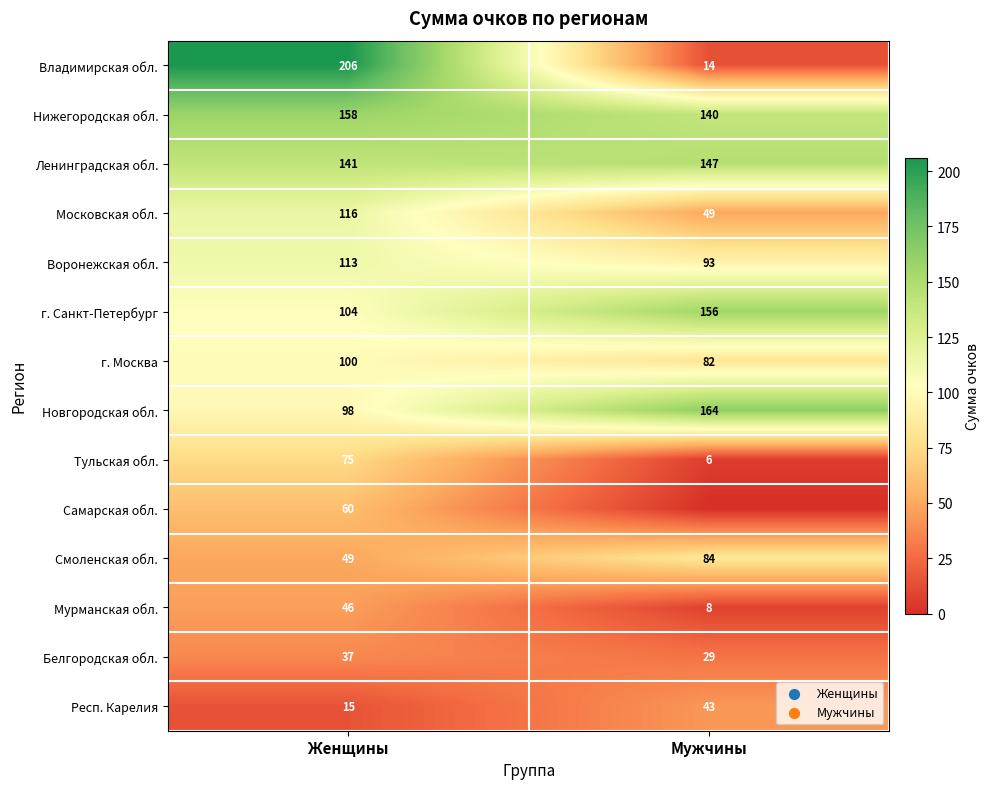

How many values in the г. Москва series are below 100?

1